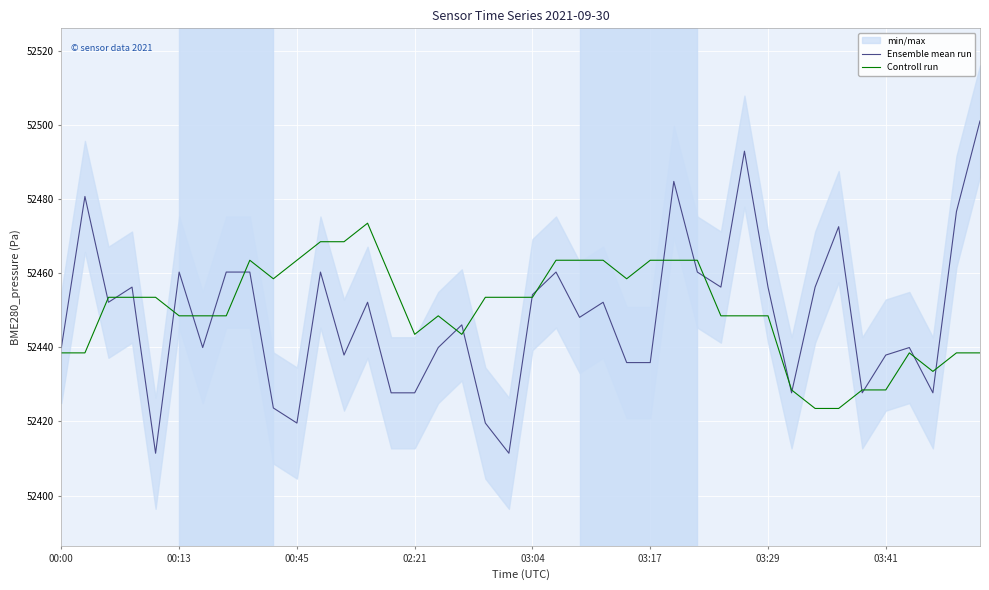

Reading left to right, transcribe all the data shown in this chart.

Ensemble mean run: 52439.9	52480.7	52452.2	52456.2	52411.4	52460.3	52439.9	52460.3	52460.3	52423.6	52419.6	52460.3	52437.9	52452.2	52427.7	52427.7	52439.9	52446.1	52419.6	52411.4	52454.2	52460.3	52448.1	52452.2	52435.9	52435.9	52484.8	52460.3	52456.2	52492.9	52456.2	52427.7	52456.2	52472.6	52427.7	52437.9	52439.9	52427.7	52476.6	52501.1
Controll run: 52438.5	52438.5	52453.5	52453.5	52453.5	52448.5	52448.5	52448.5	52463.5	52458.5	52463.5	52468.5	52468.5	52473.5	52458.5	52443.5	52448.5	52443.5	52453.5	52453.5	52453.5	52463.5	52463.5	52463.5	52458.5	52463.5	52463.5	52463.5	52448.5	52448.5	52448.5	52428.5	52423.5	52423.5	52428.5	52428.5	52438.5	52433.5	52438.5	52438.5